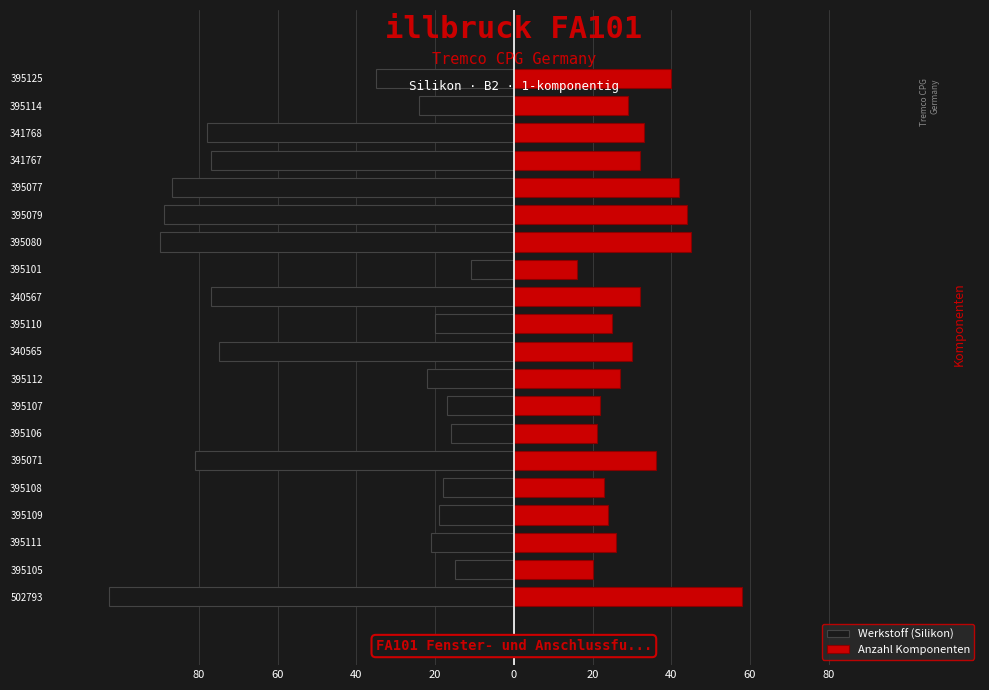

What are all the series names shown in the legend?

Werkstoff (Silikon), Anzahl Komponenten